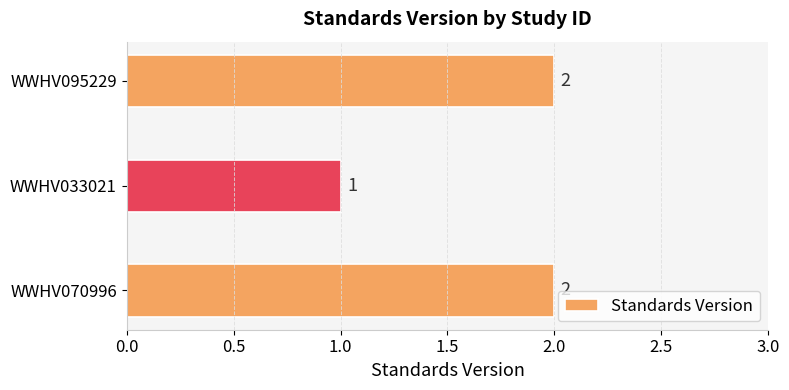

How many bars are there in total?

3